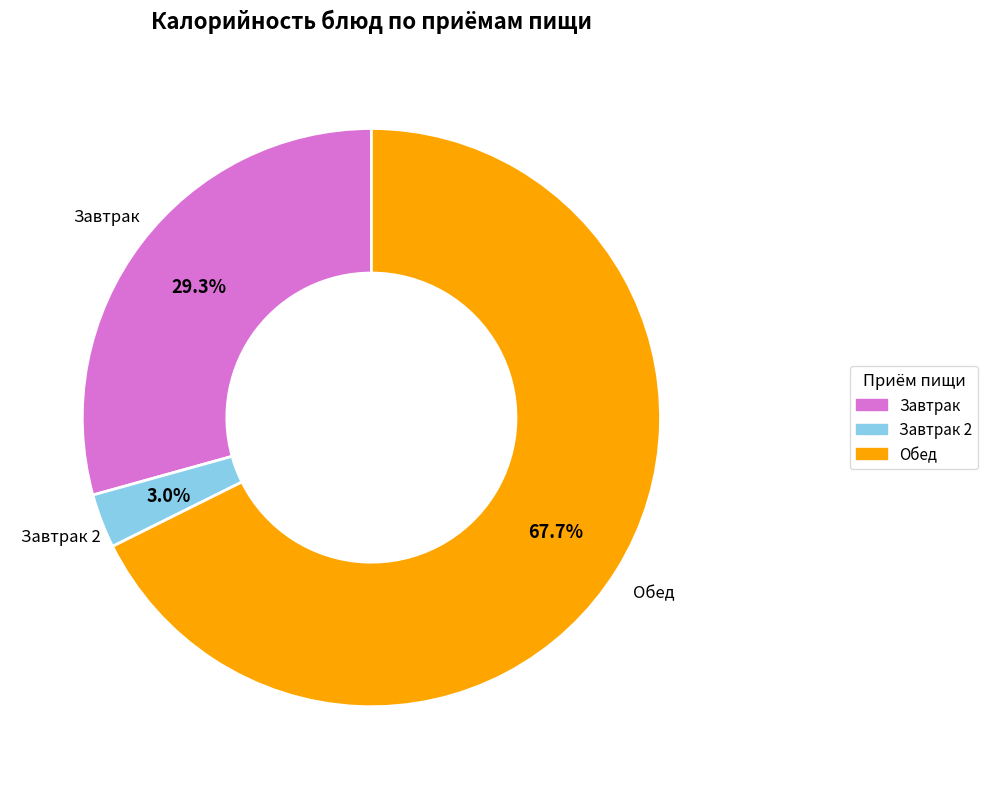

Is there any slice that represents more than half of the pie?

Yes